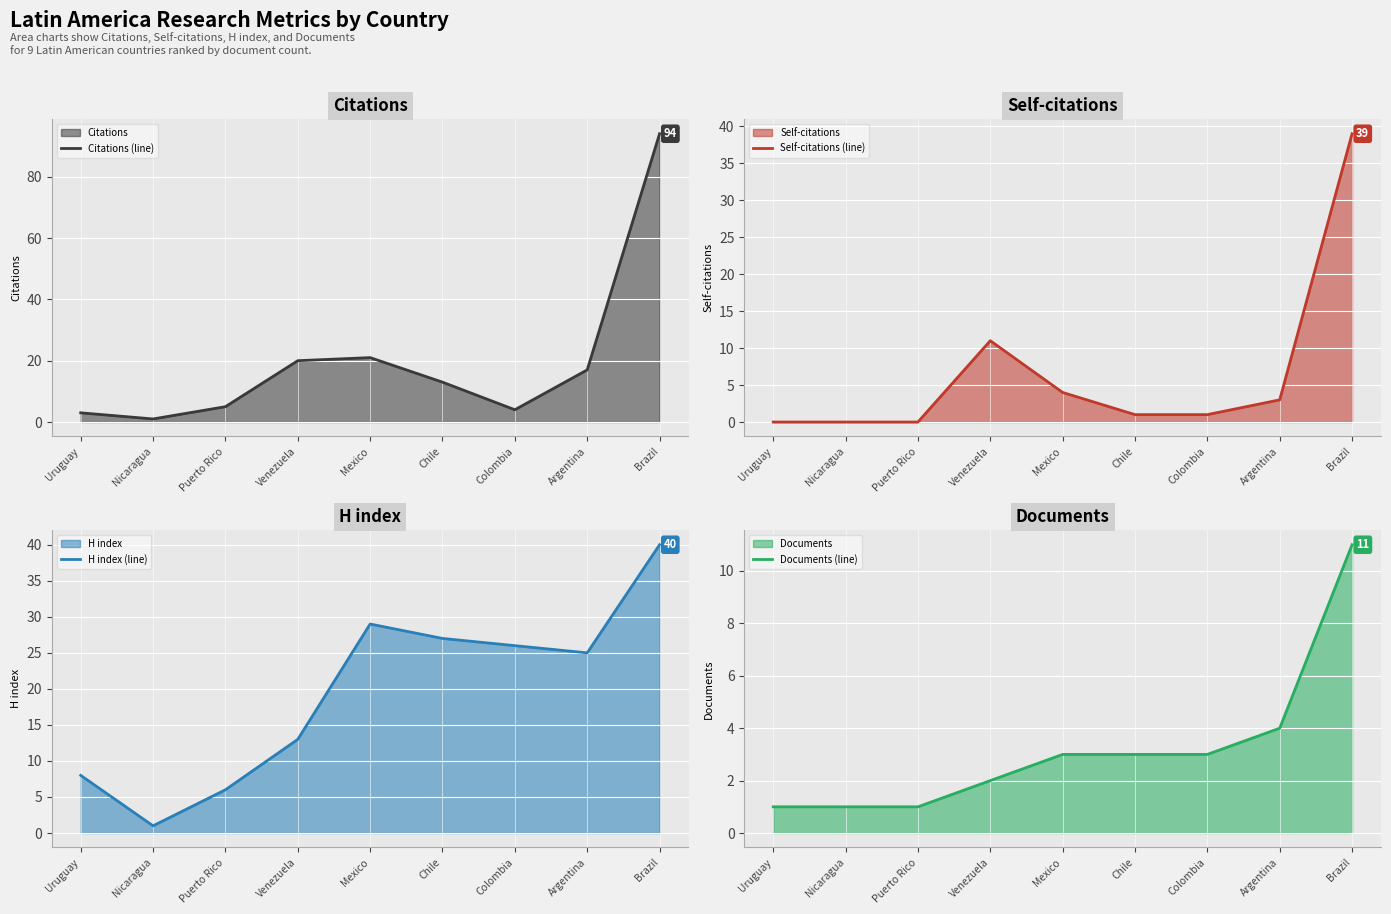

How many lines are shown in the chart?

4